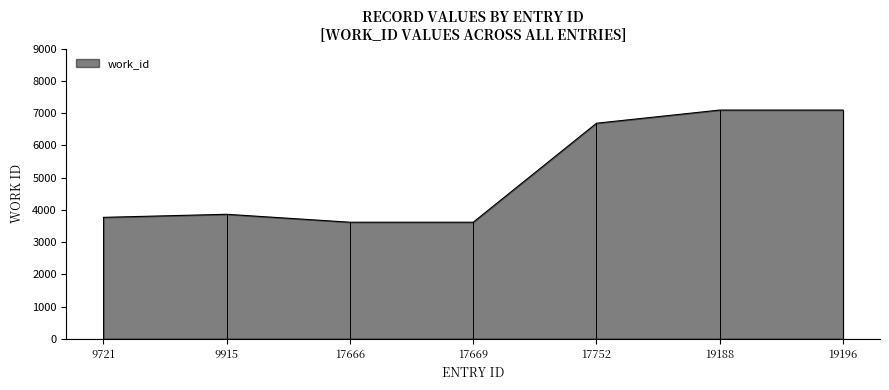

What is the sum of all values?

35748